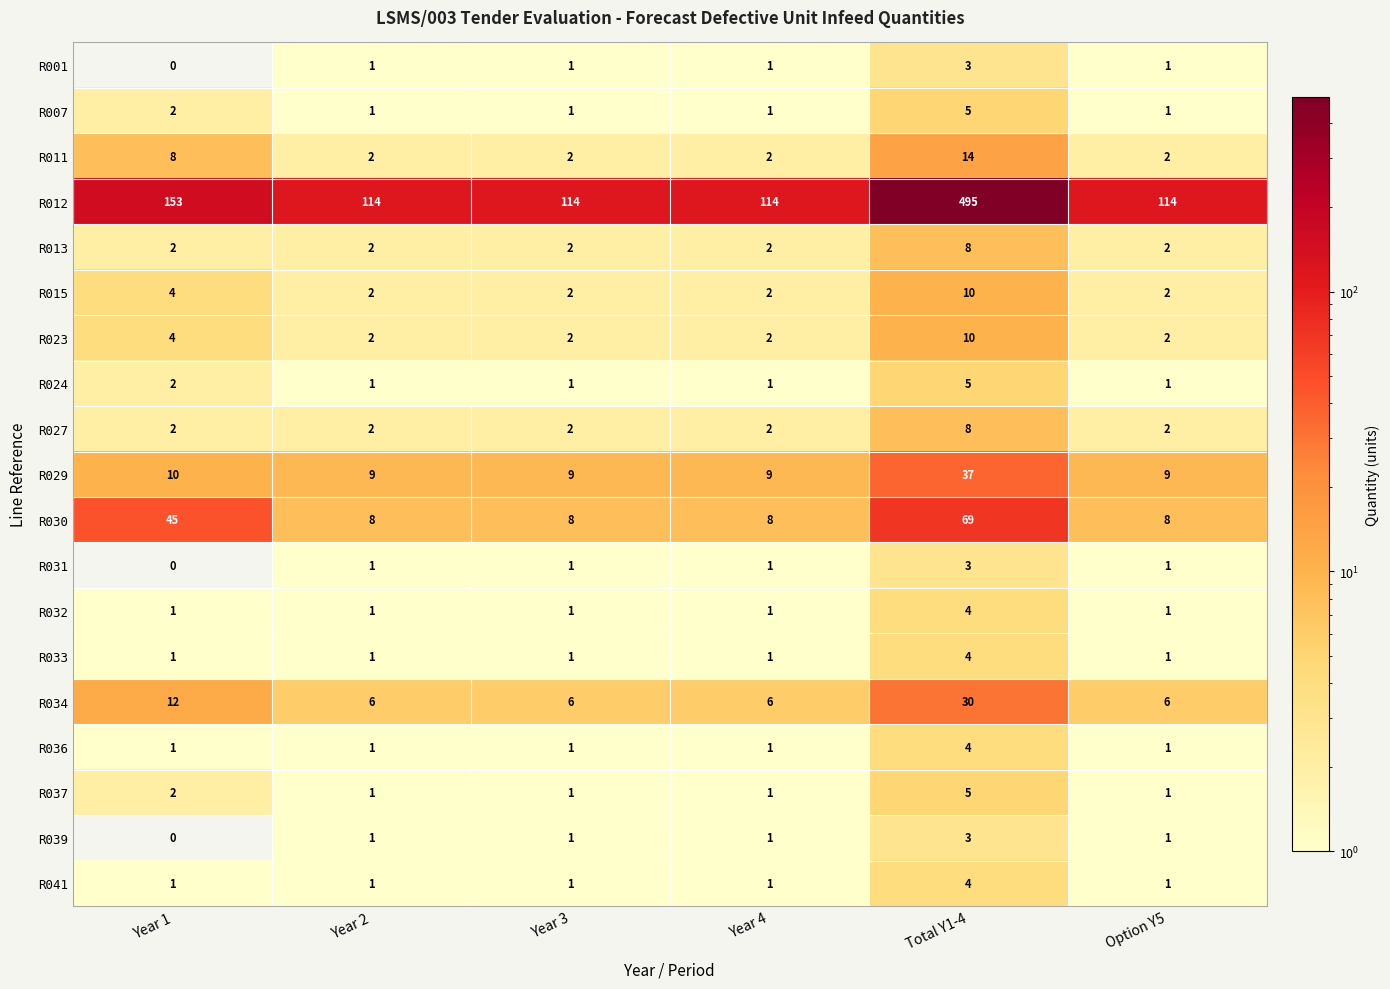

How many categories are shown in the chart?

6